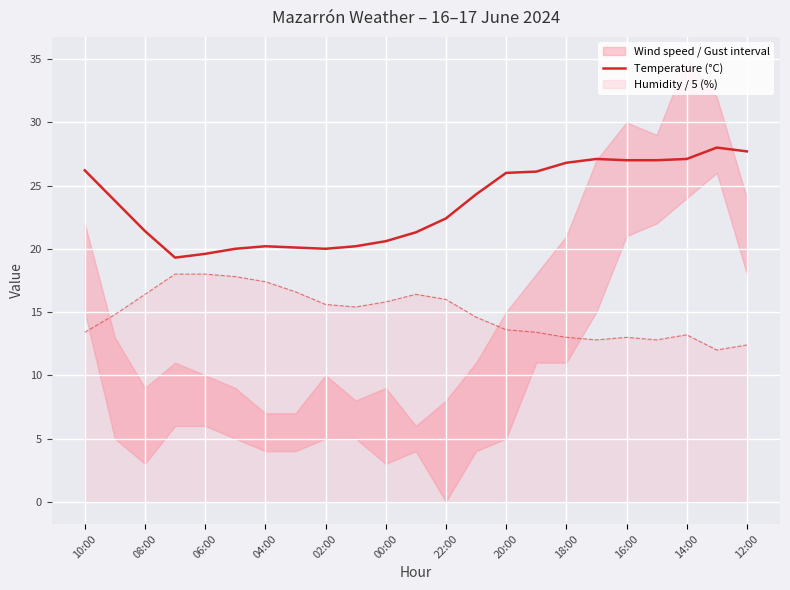

The Temperature (°C) series shows 35.3 at 20:00. True or false?

False